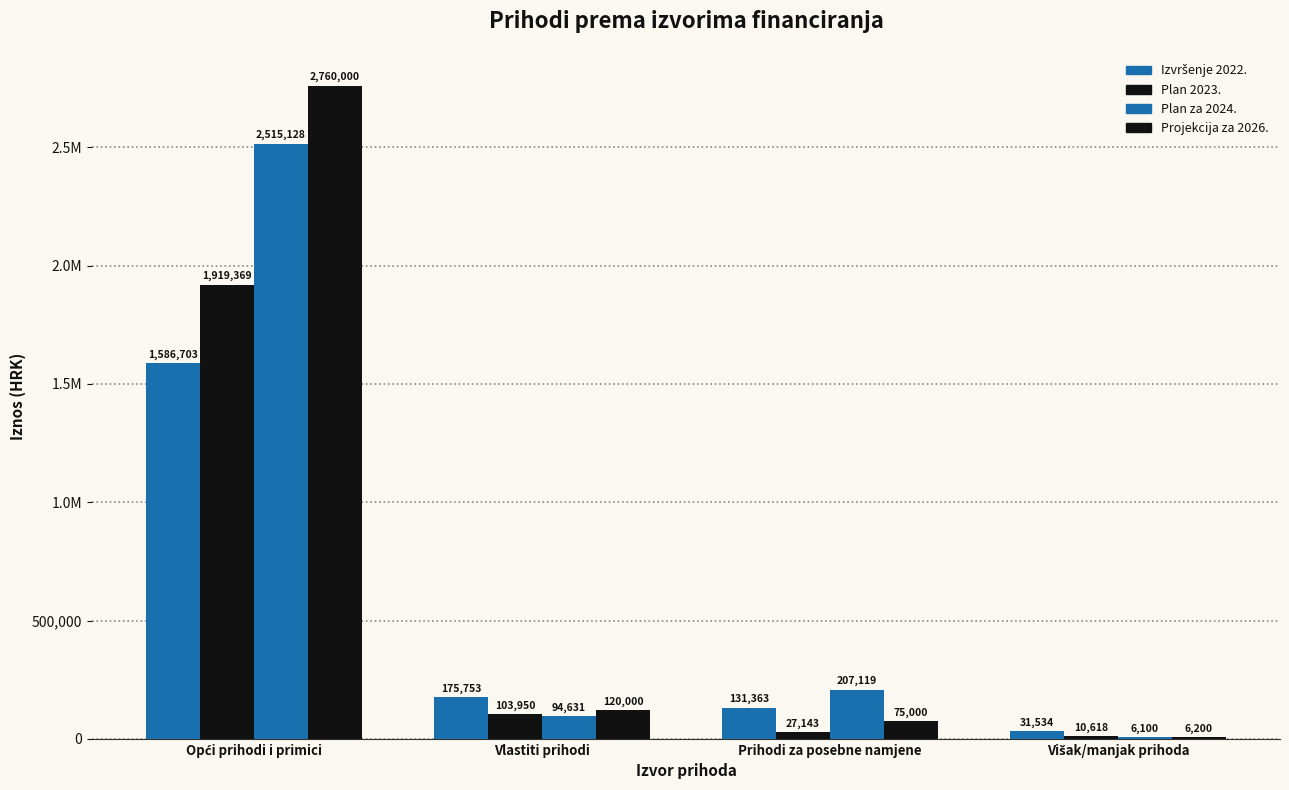

At which label does Izvršenje 2022. first exceed 175753?

Opći prihodi i primici